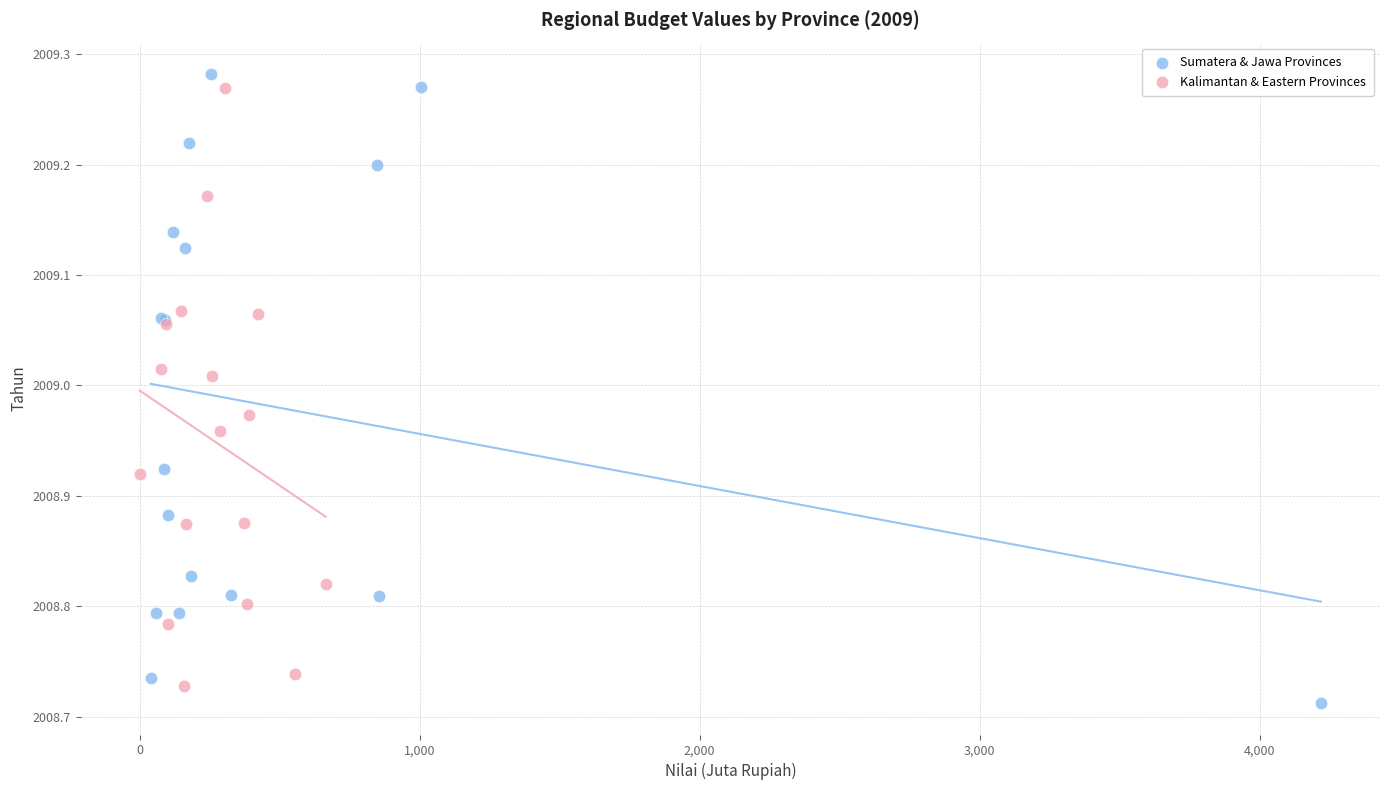

What are all the series names shown in the legend?

Sumatera & Jawa Provinces, Kalimantan & Eastern Provinces